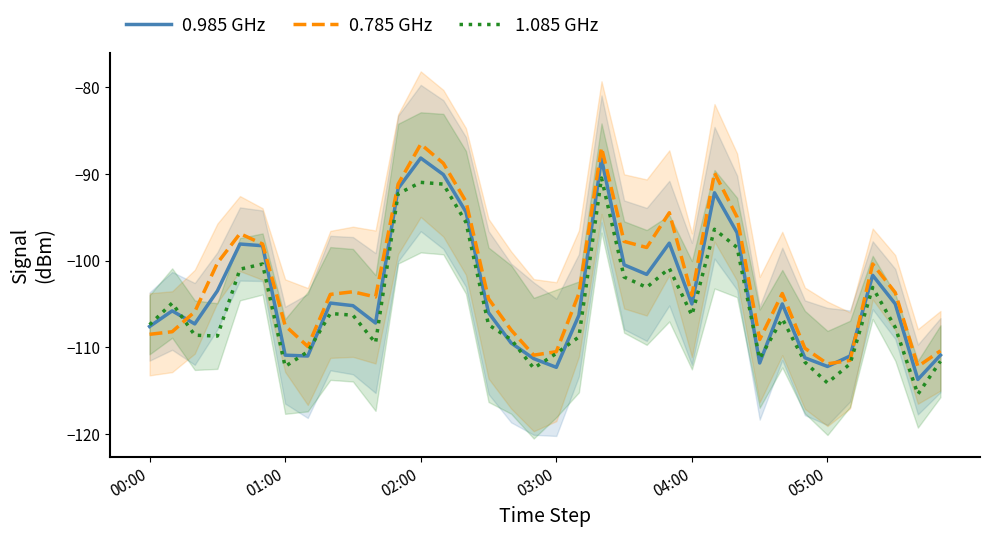

Rank the series at 20 from lowest to highest value.

1.085 GHz, 0.985 GHz, 0.785 GHz